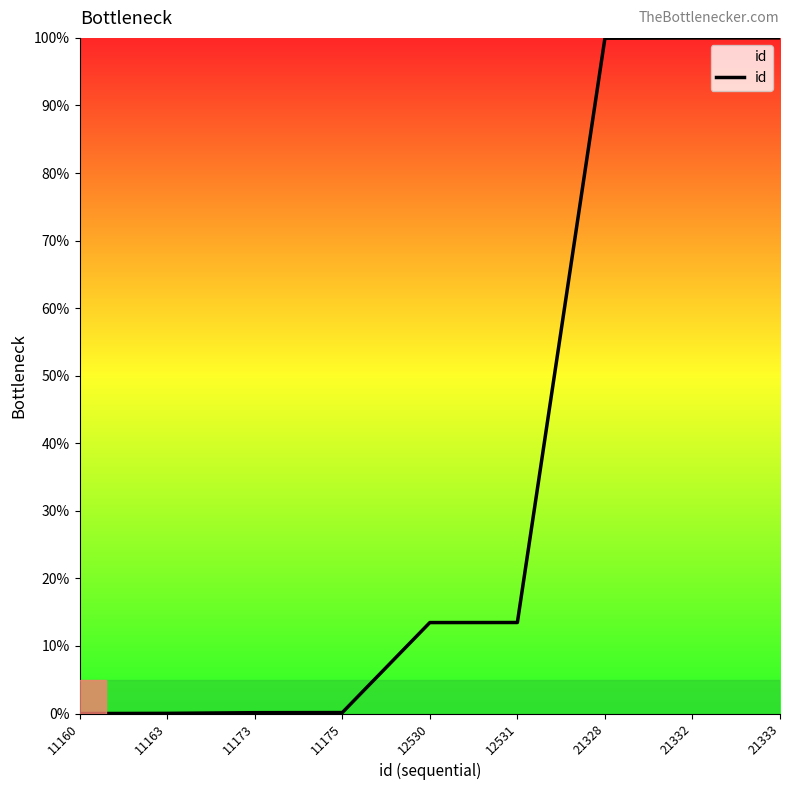

What is the maximum value shown in the chart?

100.0